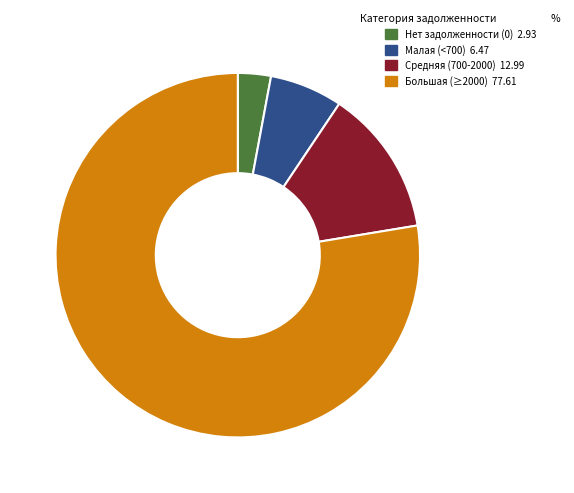

Is there any slice that represents more than half of the pie?

Yes